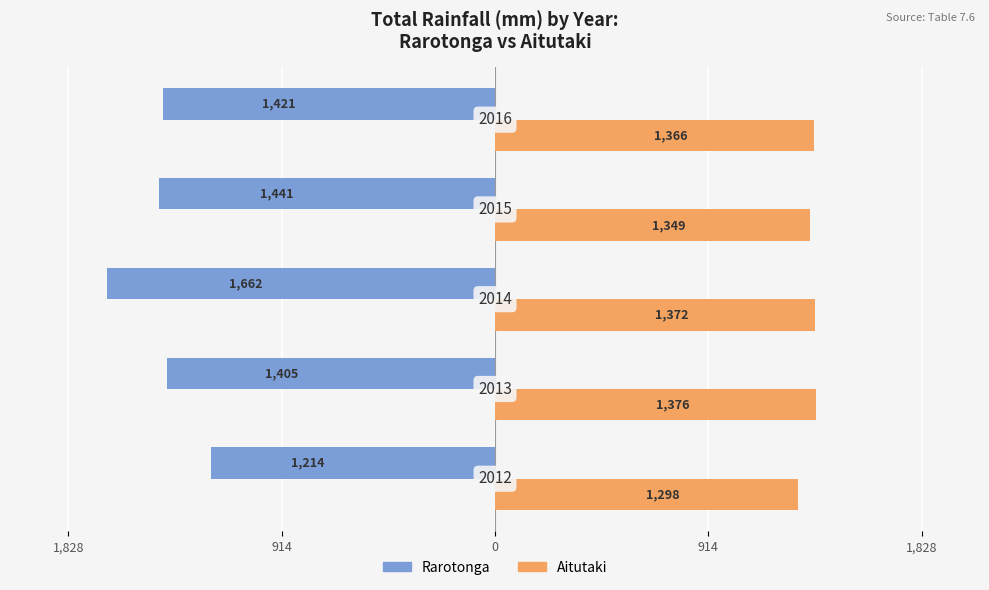

What are all the series names shown in the legend?

Rarotonga, Aitutaki